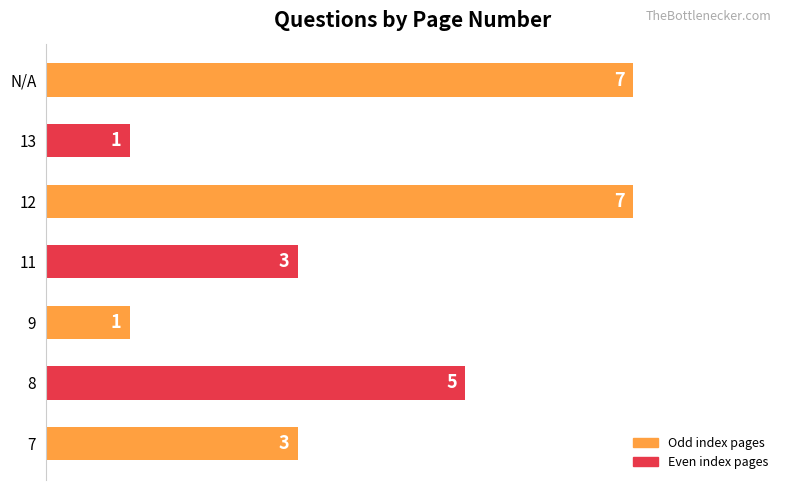

What is the greatest value displayed?

7